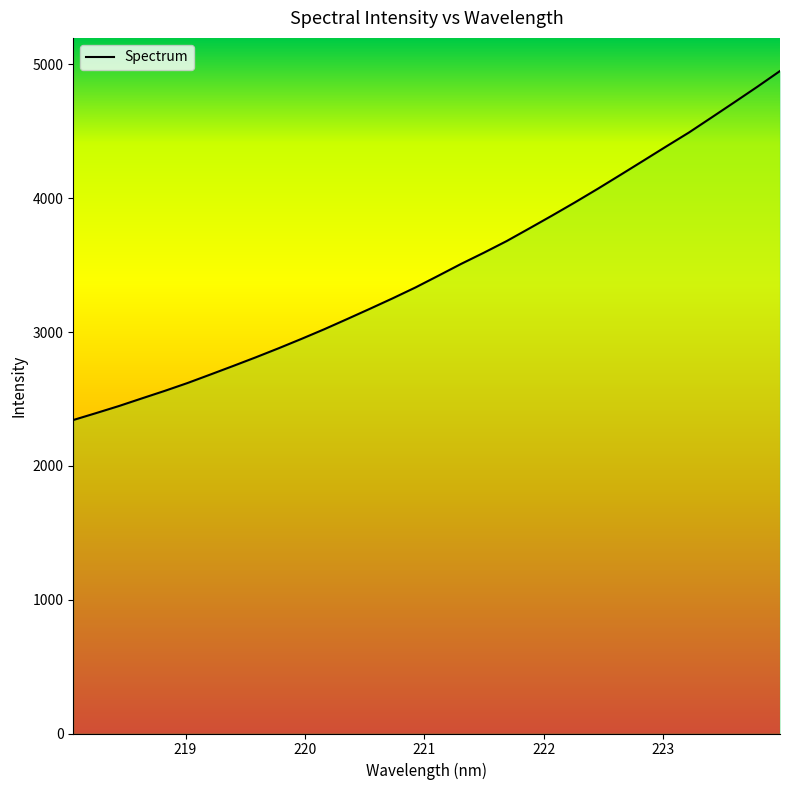

What is the average value?

3473.4